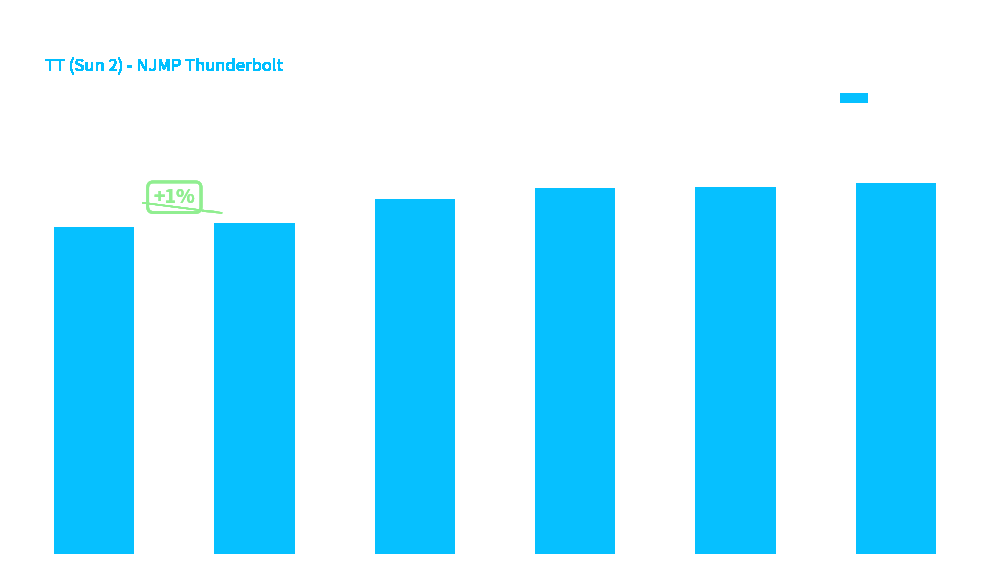

Reading right to left, extract all data points from this chart.

Gary Green=89.8	Devon Meadows=89.0	Guanqi Chen=88.6	Jack Haddix=86.0	Yixiao Yang=80.1	Ghais Khaleghi=79.1